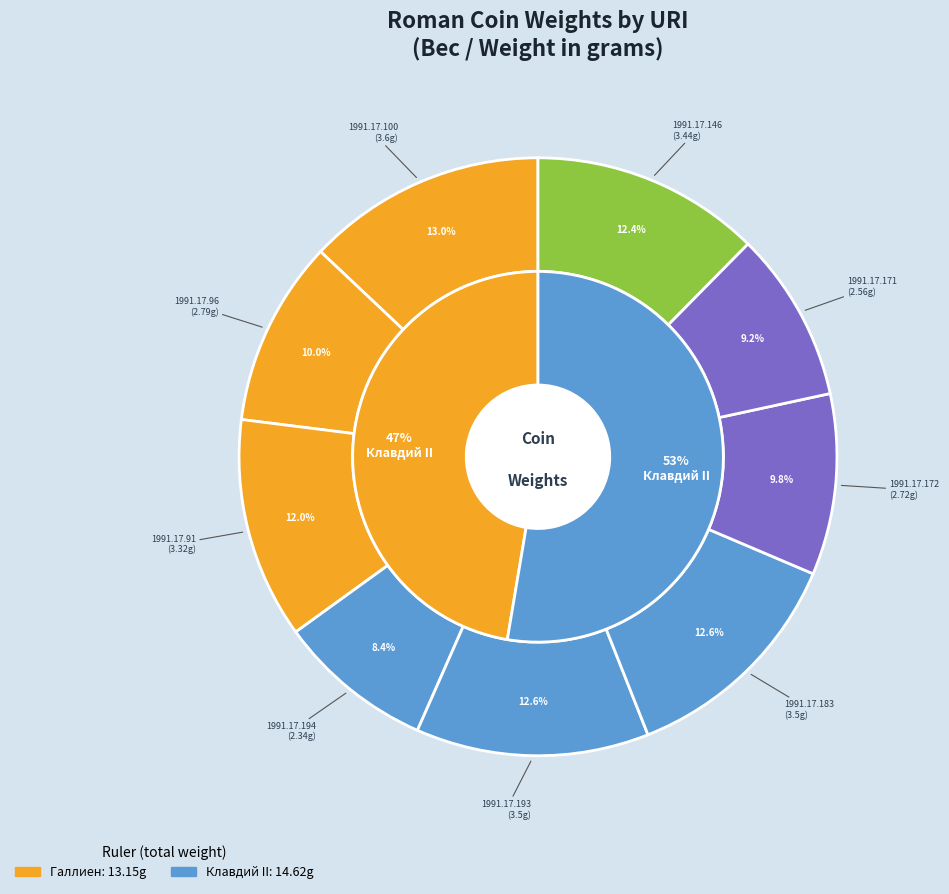

Count the number of slices in the pie.

9